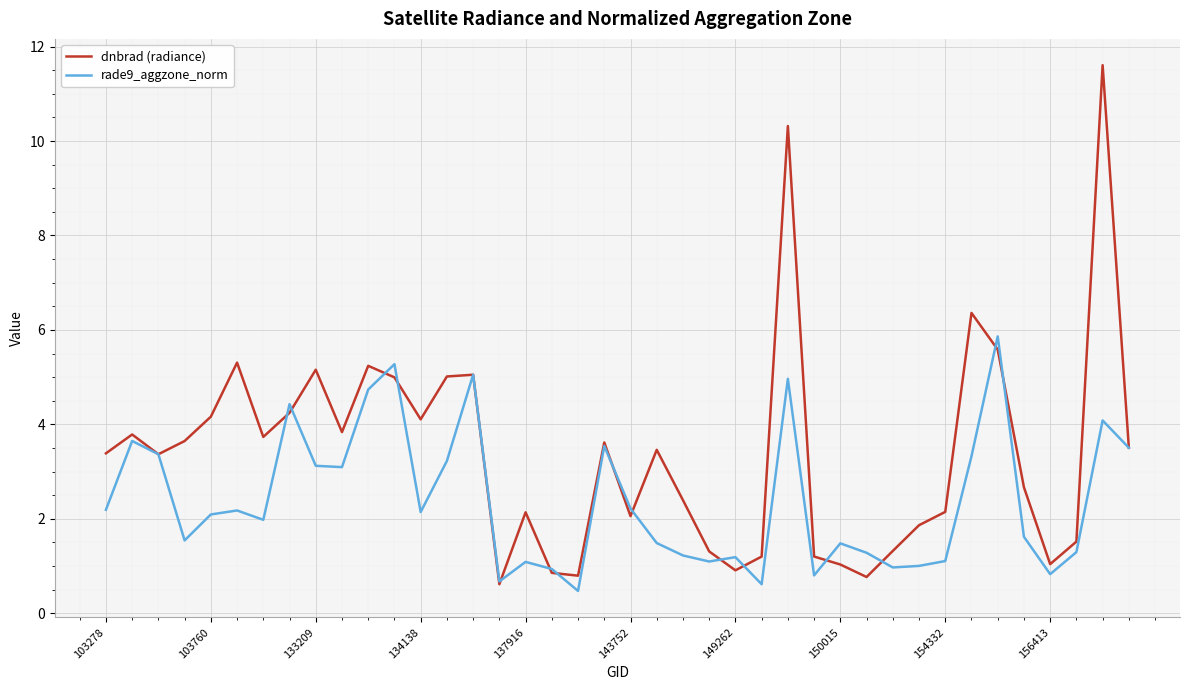

Which series has the widest spread of values?

dnbrad (radiance)